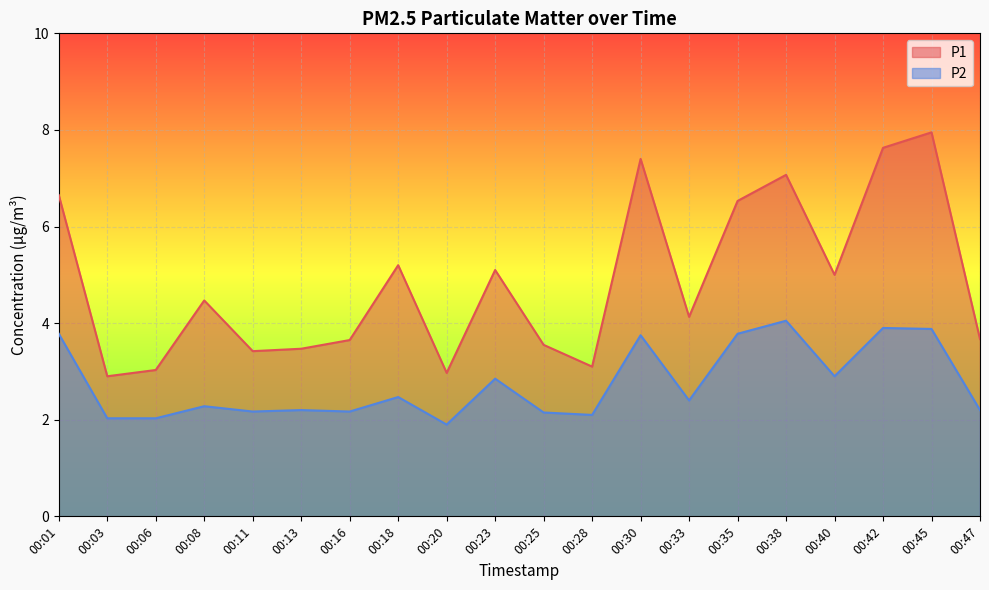

What is the total value across all series at 00:35?

10.3